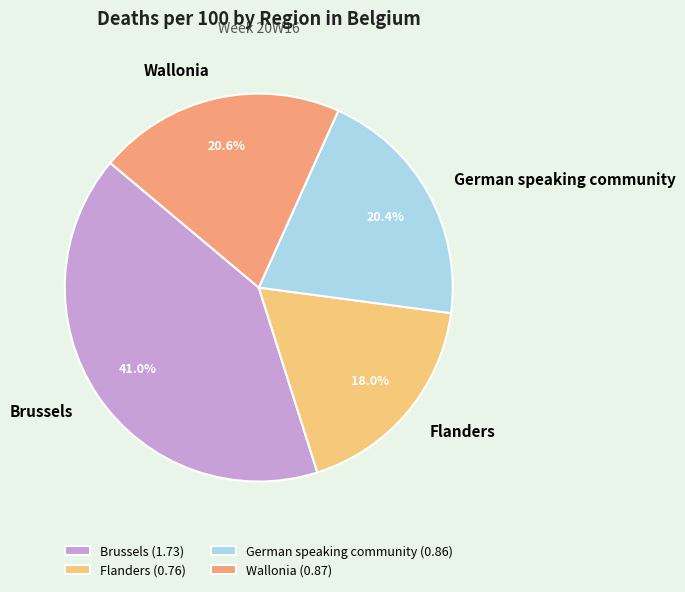

What is the largest slice in the pie chart?

Brussels